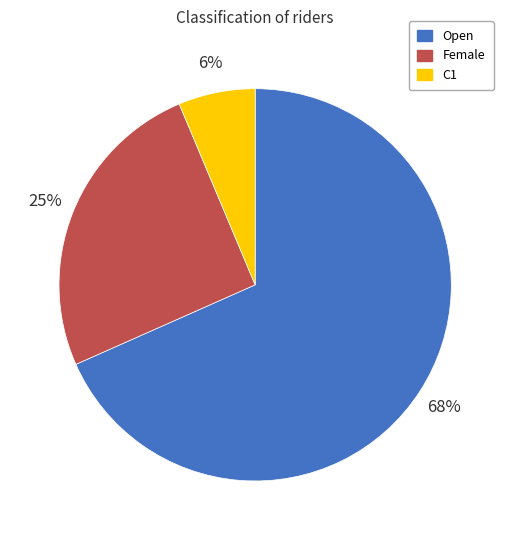

Count the number of slices in the pie.

3